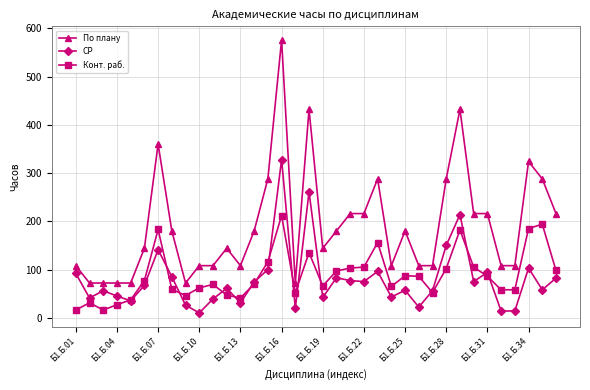

What is the highest value of the По плану series?

576